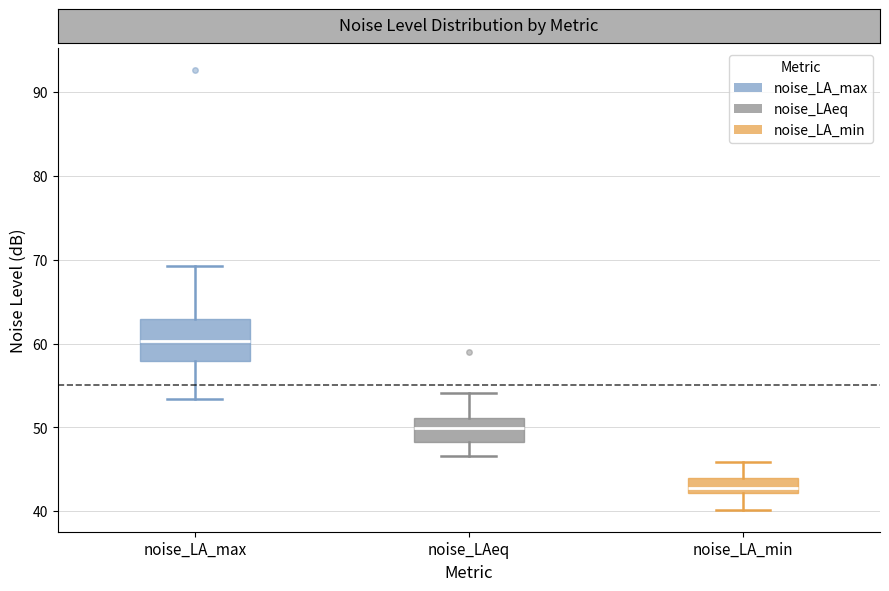

Reading left to right, read every box against the y-axis: the position of its median line, the range the box covers, and the ends of its whiskers. The values are not printed on the chart, so give them approximately, as read against the axis.

noise_LA_max: median 60, box 58 to 63, whiskers 53 to 69
noise_LAeq: median 50, box 48 to 51, whiskers 47 to 54
noise_LA_min: median 43, box 42 to 44, whiskers 40 to 46